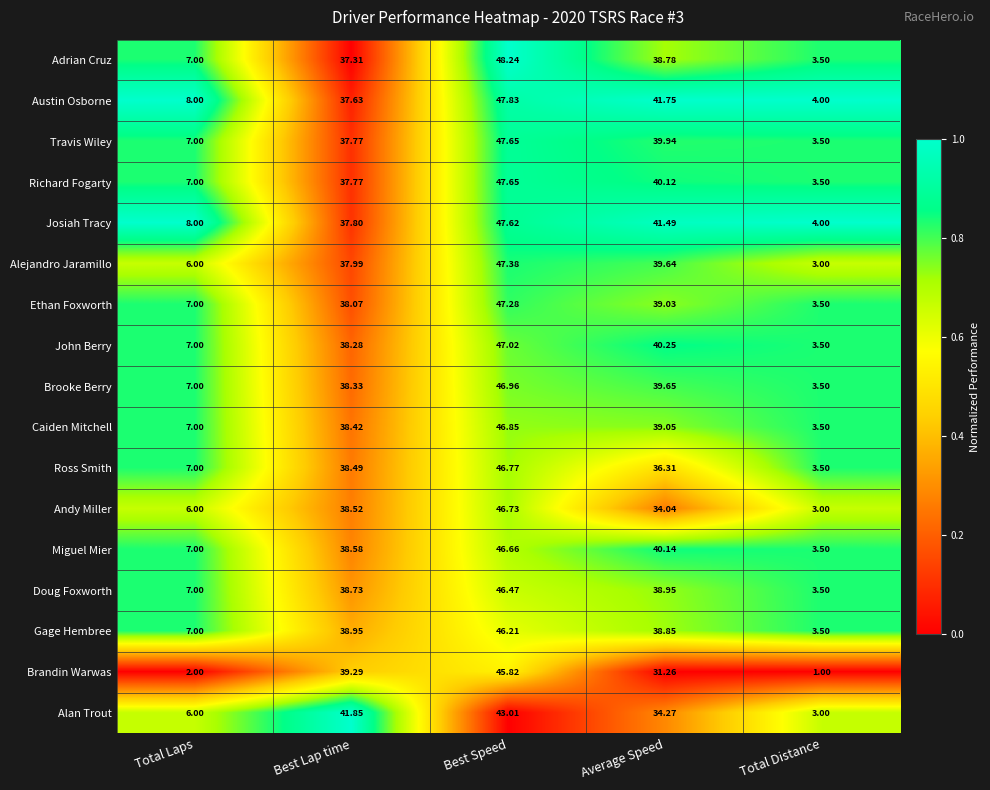

Where is Travis Wiley nearest to the value 25?

Best Lap time